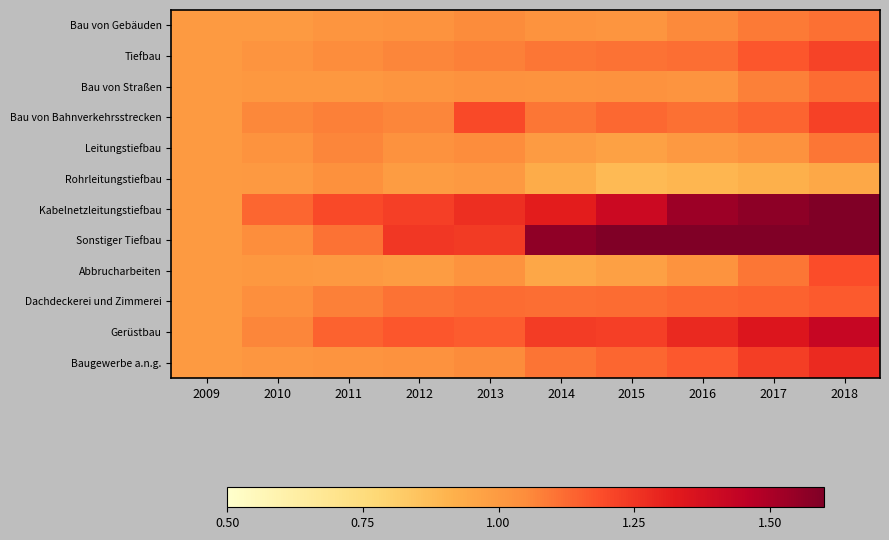

Which series changed the most between 2010 and 2013?

Sonstiger Tiefbau